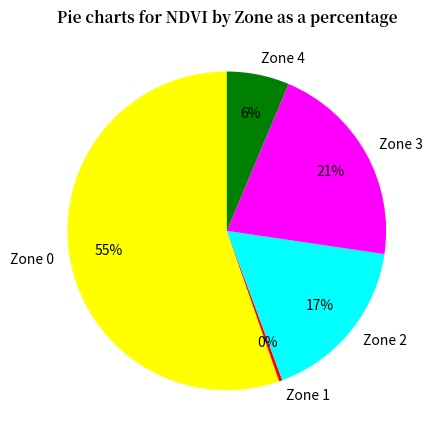

How many slices are in this pie chart?

5